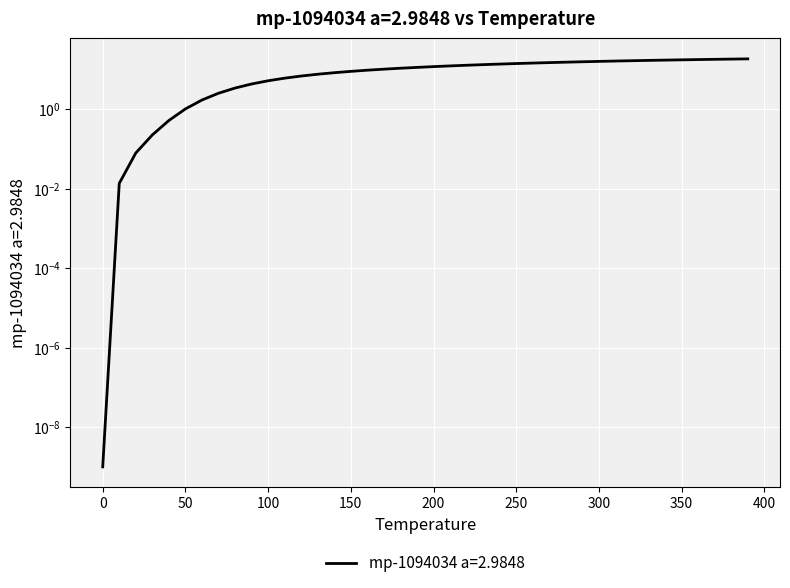

Rank the categories by value from highest to lowest.

390.0, 380.0, 370.0, 360.0, 350.0, 340.0, 330.0, 320.0, 310.0, 300.0, 290.0, 280.0, 270.0, 260.0, 250.0, 240.0, 230.0, 220.0, 210.0, 200.0, 190.0, 180.0, 170.0, 160.0, 150.0, 140.0, 130.0, 120.0, 110.0, 100.0, 90.0, 80.0, 70.0, 60.0, 50.0, 40.0, 30.0, 20.0, 10.0, 0.0